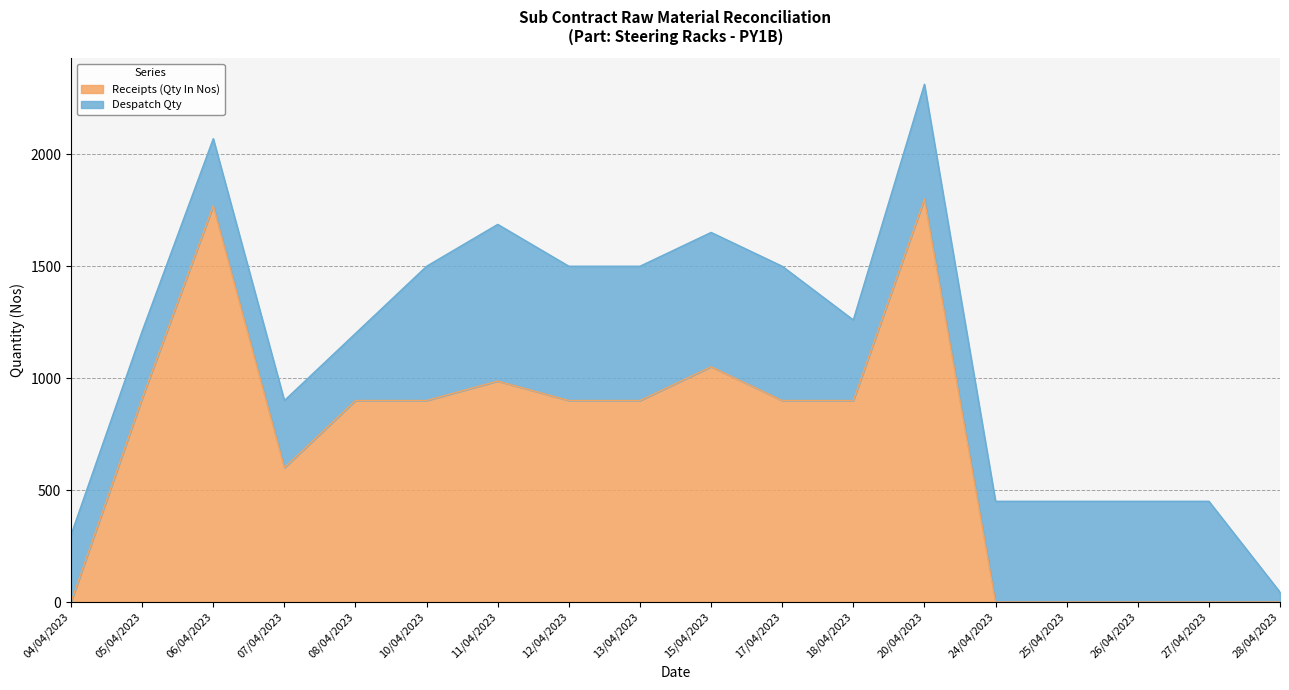

What is the value of the 13th point from the left?

1800